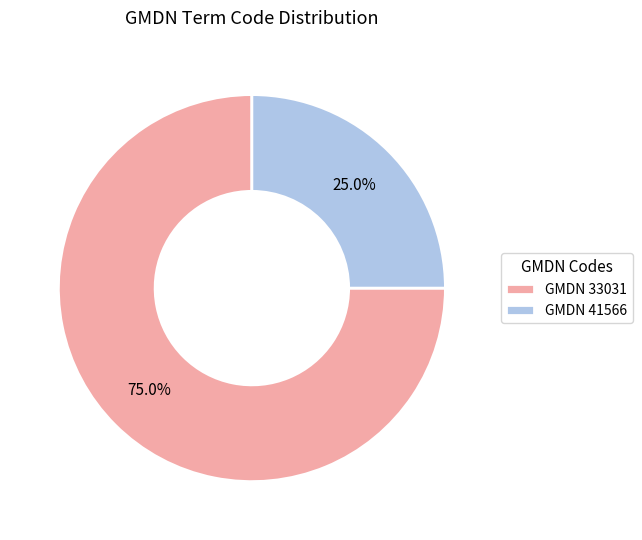

What is the smallest slice in the pie chart?

GMDN 41566